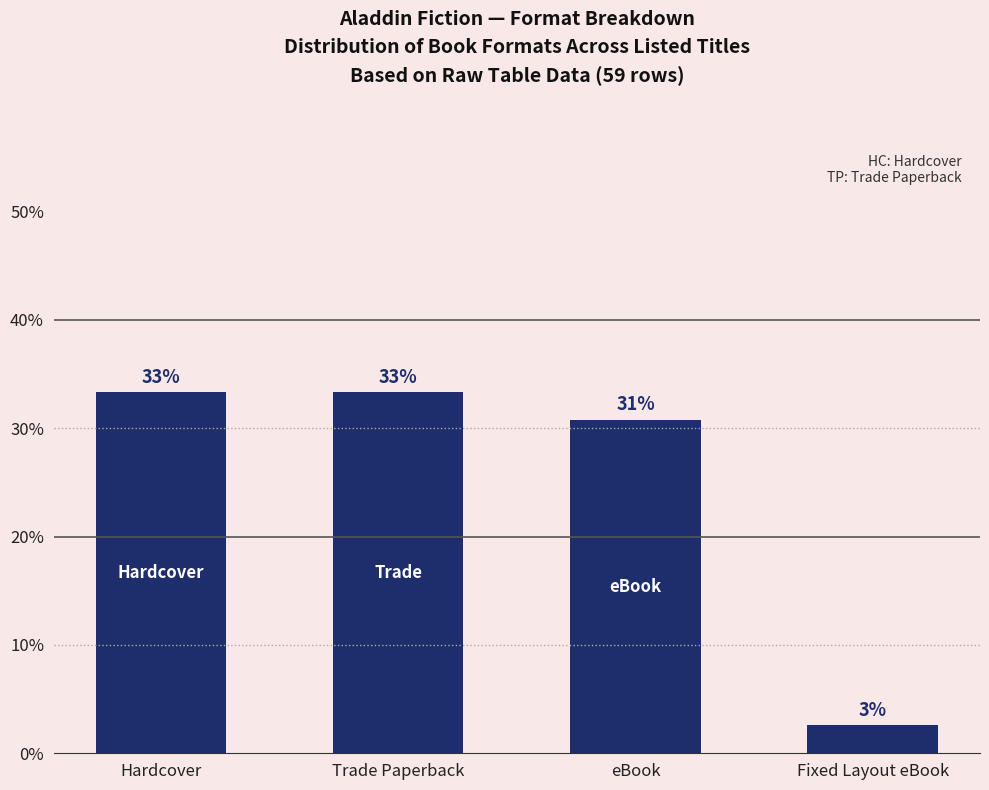

Does the chart contain any negative values?

No